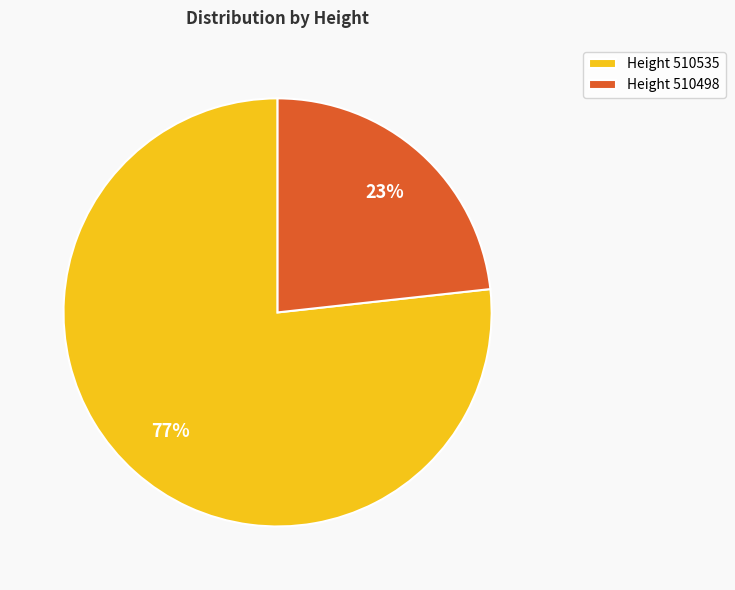

What is the smallest slice in the pie chart?

Height 510498